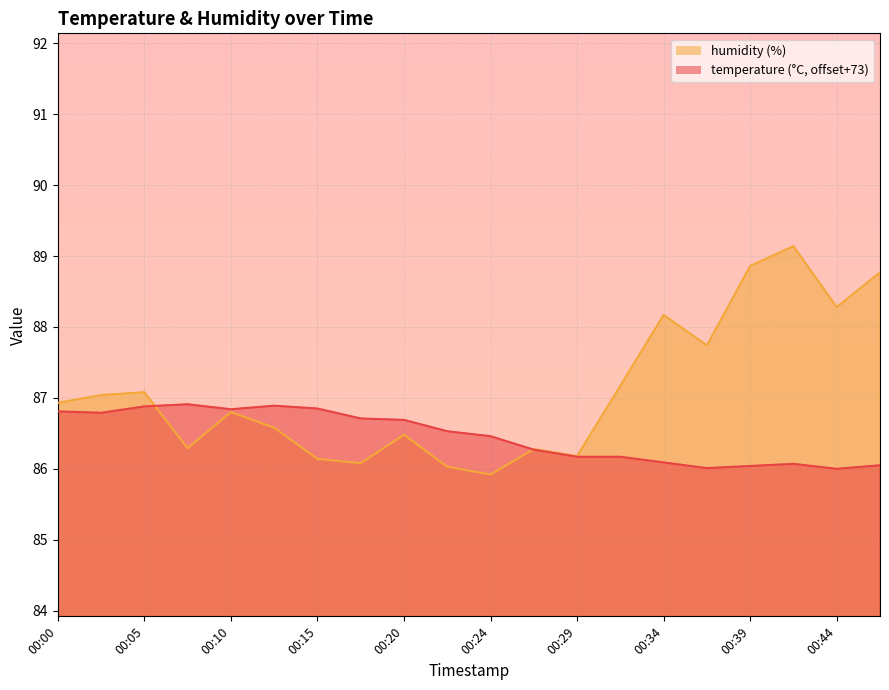

Which series has the largest total across all categories?

humidity